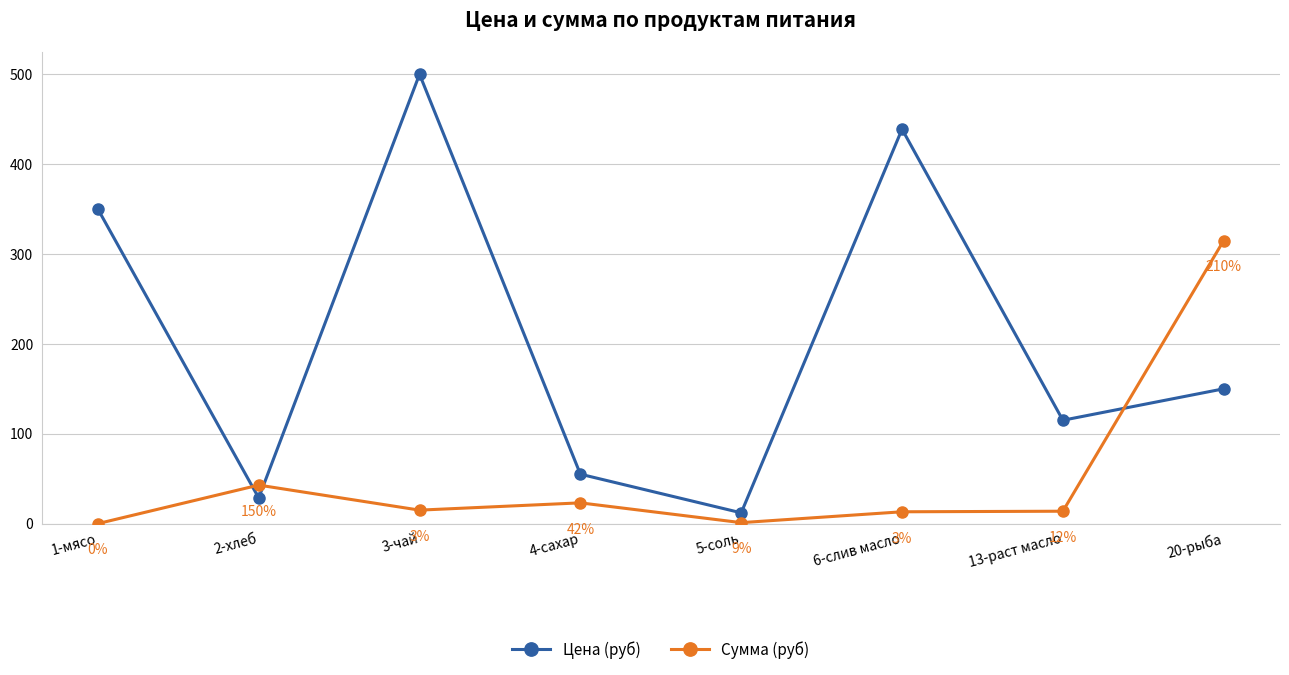

Rank the categories by Сумма (руб) value from highest to lowest.

20-рыба, 2-хлеб, 4-сахар, 3-чай, 13-раст масло, 6-слив масло, 5-соль, 1-мясо